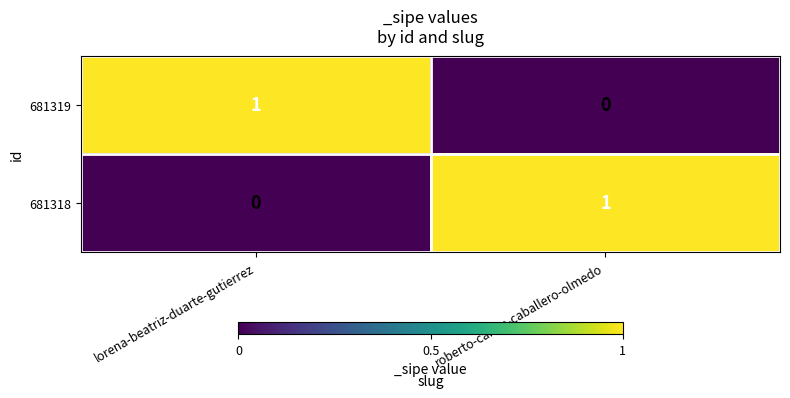

Rank the series at roberto-carlos-caballero-olmedo from highest to lowest value.

681318, 681319